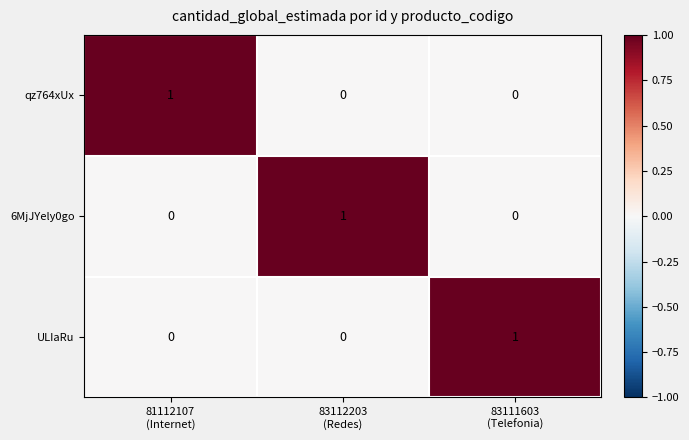

Count the 6MjJYely0go values in the range 0 to 1.

3